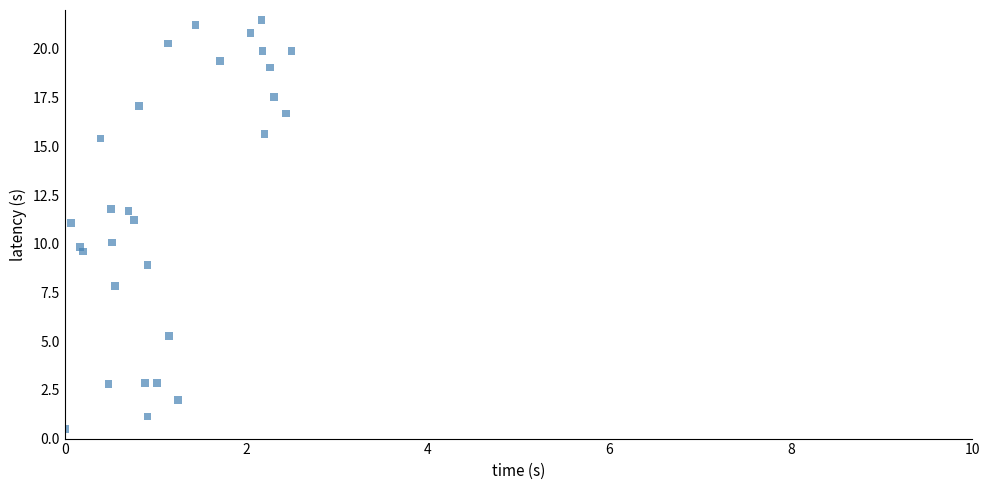

What is the range of X values (max minus min)?

2.5